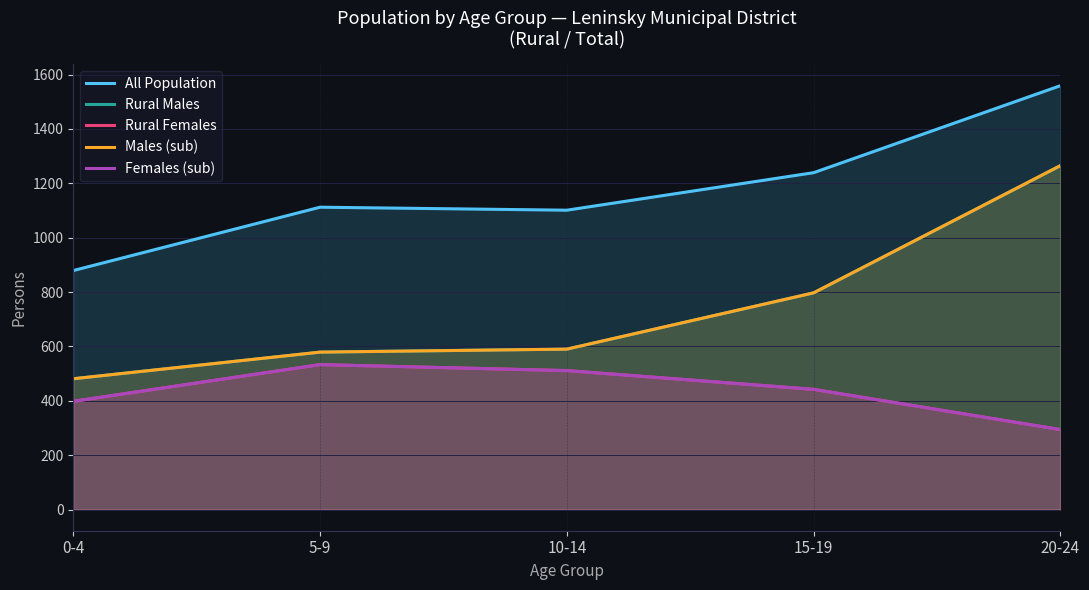

Where is Females (sub) nearest to the value 413?

0-4